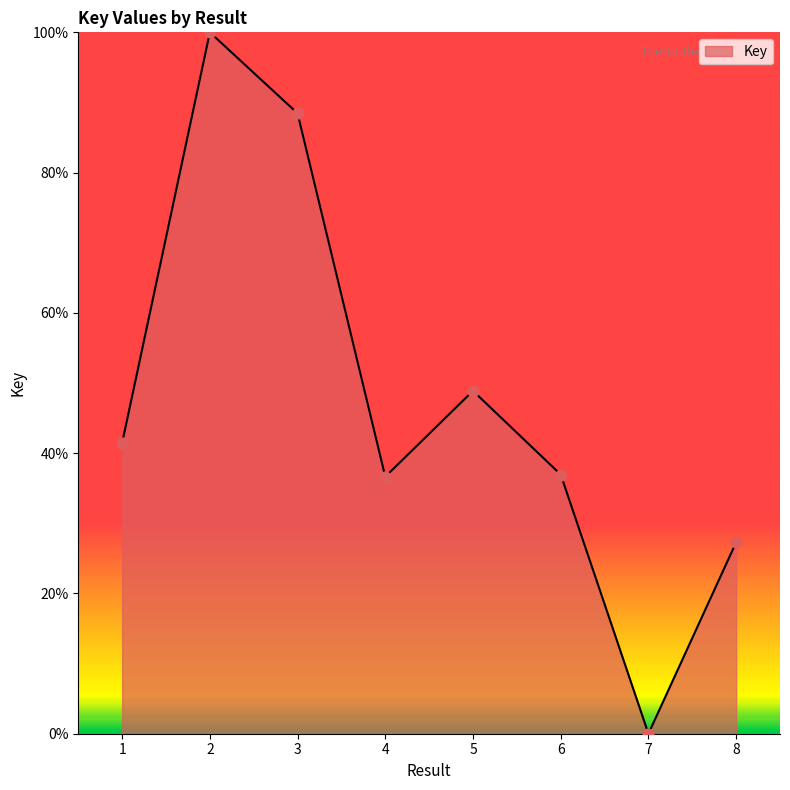

Between 1 and 2, which is larger?

2